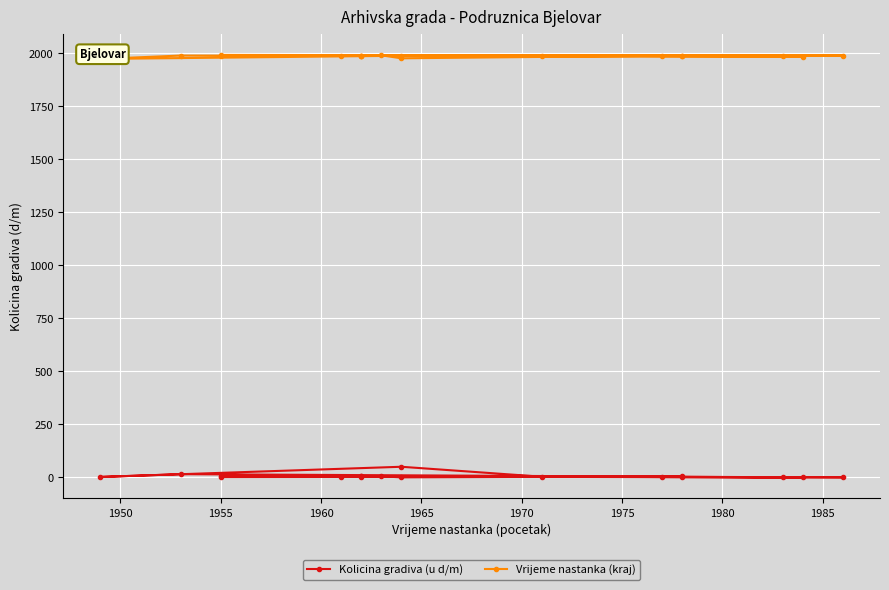

At how many categories does at least one series exceed 229?

18